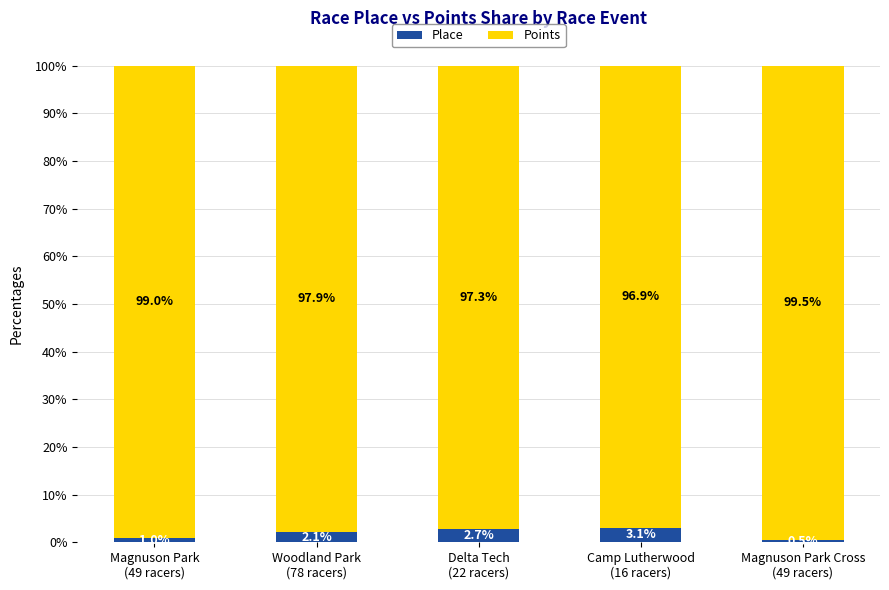

What is the lowest value of the Place series?

0.5